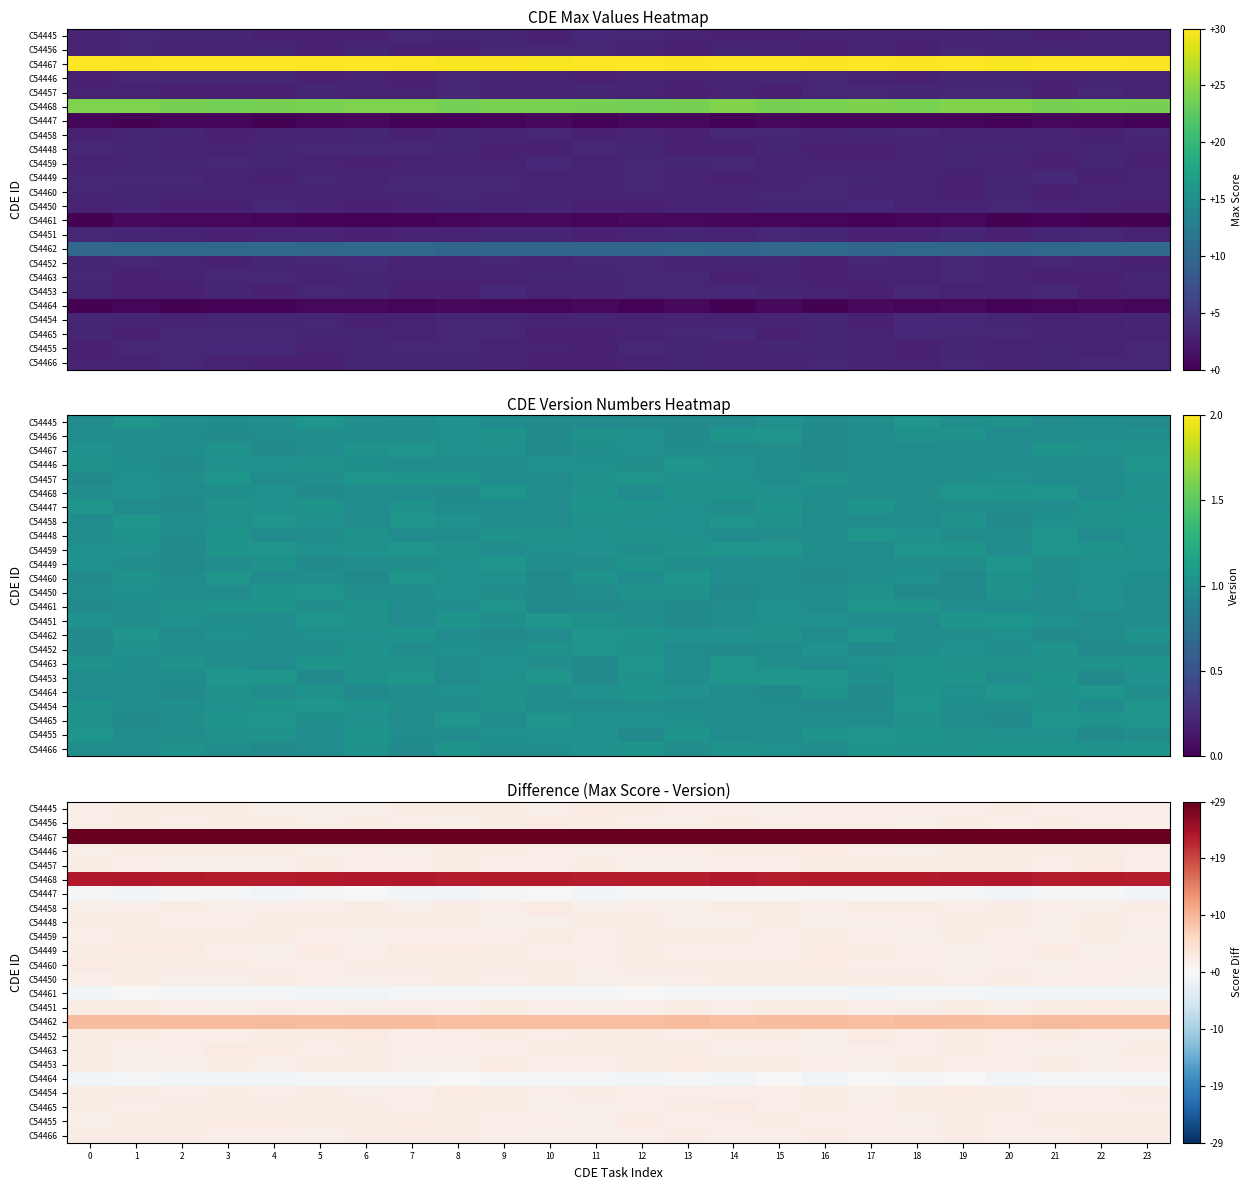

What is the minimum value shown in the chart?

-0.8